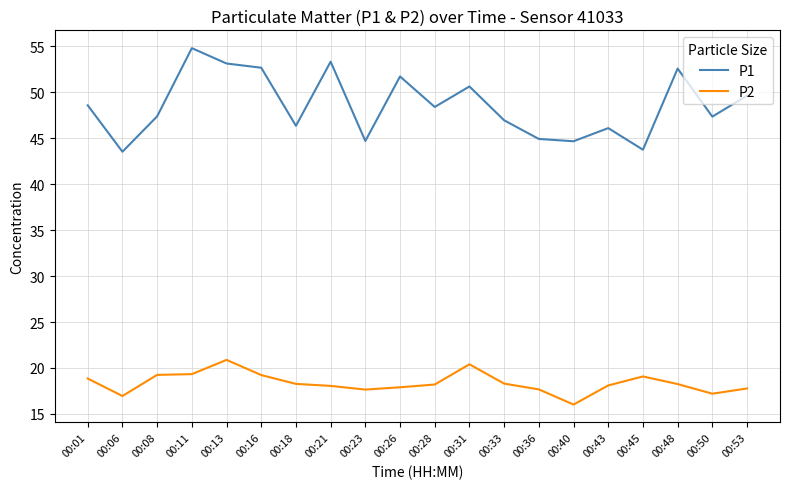

Rank the series at 00:53 from highest to lowest value.

P1, P2